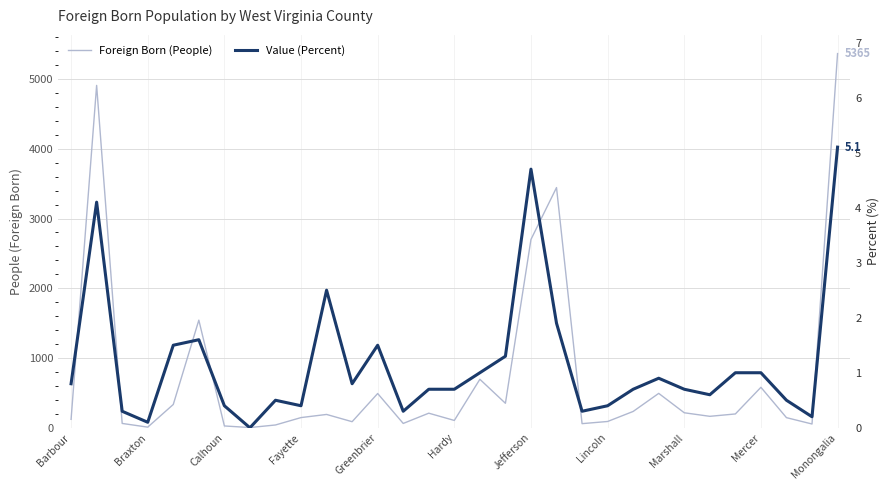

True or false: Foreign Born (People) has a value of 145.0 at 28.

True